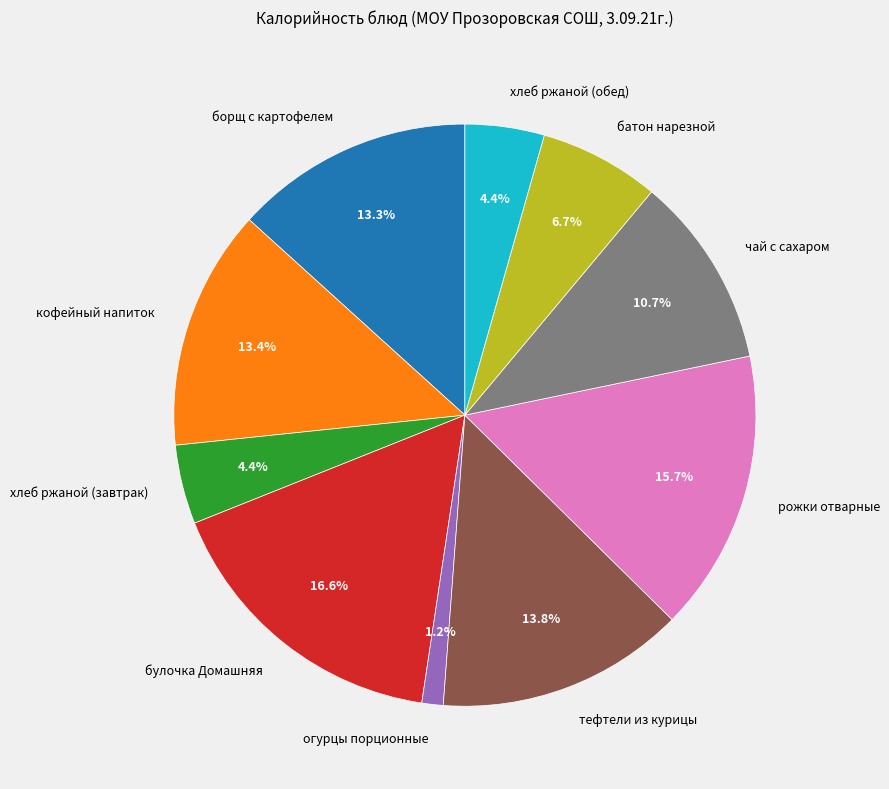

Does рожки отварные account for over 50% of the chart?

No